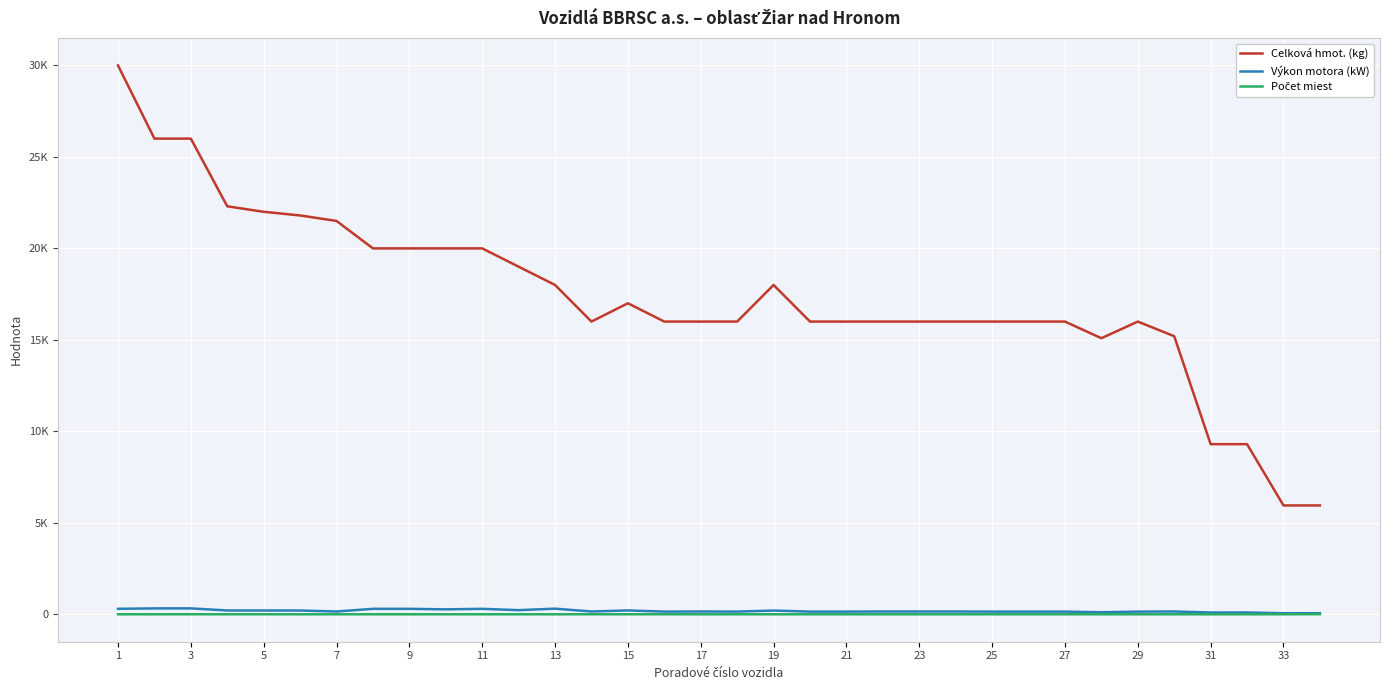

Which series has the widest spread of values?

Celková hmot. (kg)